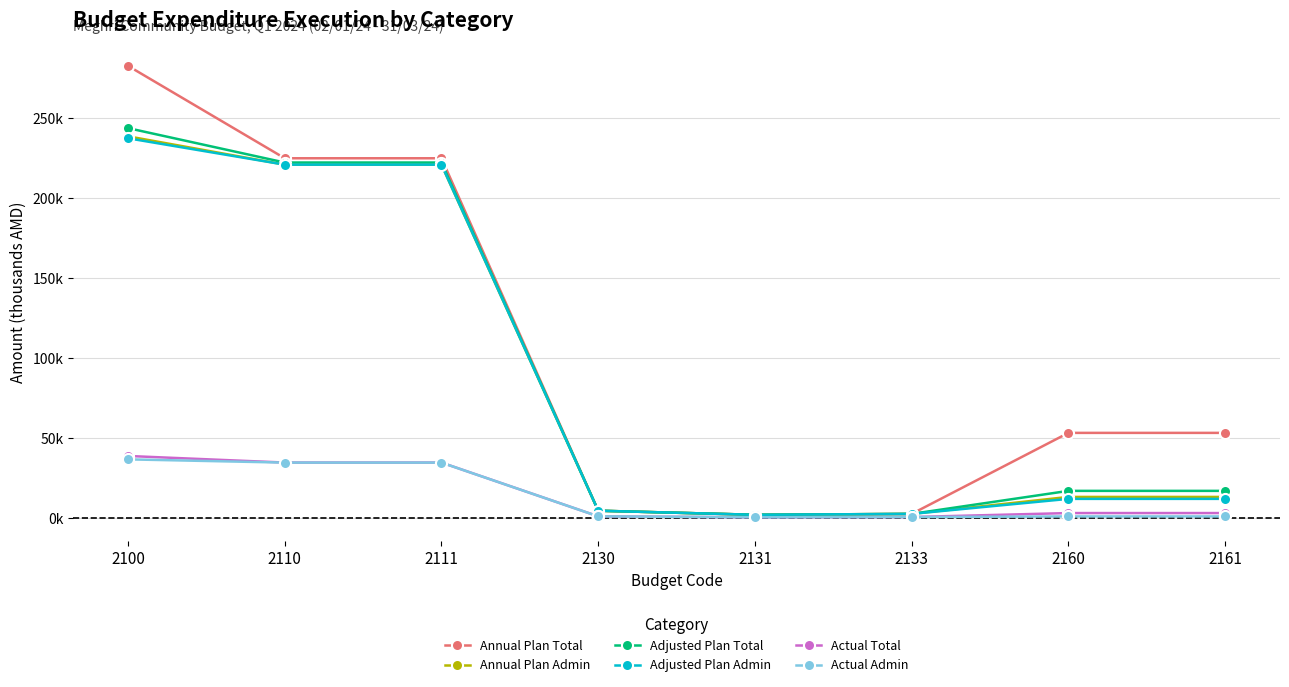

Is this an area chart (filled region under the line)?

No